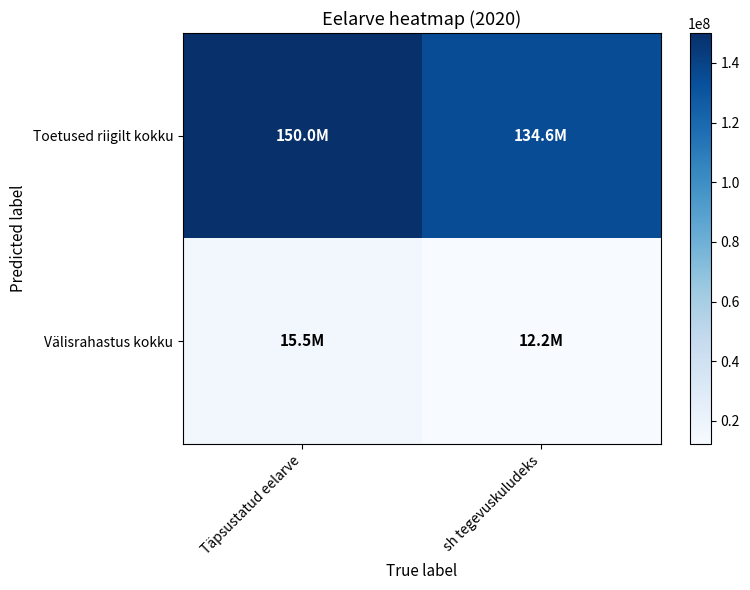

Reading left to right, list all the values displayed in this chart.

Toetused riigilt kokku: Täpsustatud eelarve=150038115	sh tegevuskuludeks=134580840
Välisrahastus kokku: Täpsustatud eelarve=15457275	sh tegevuskuludeks=12178696